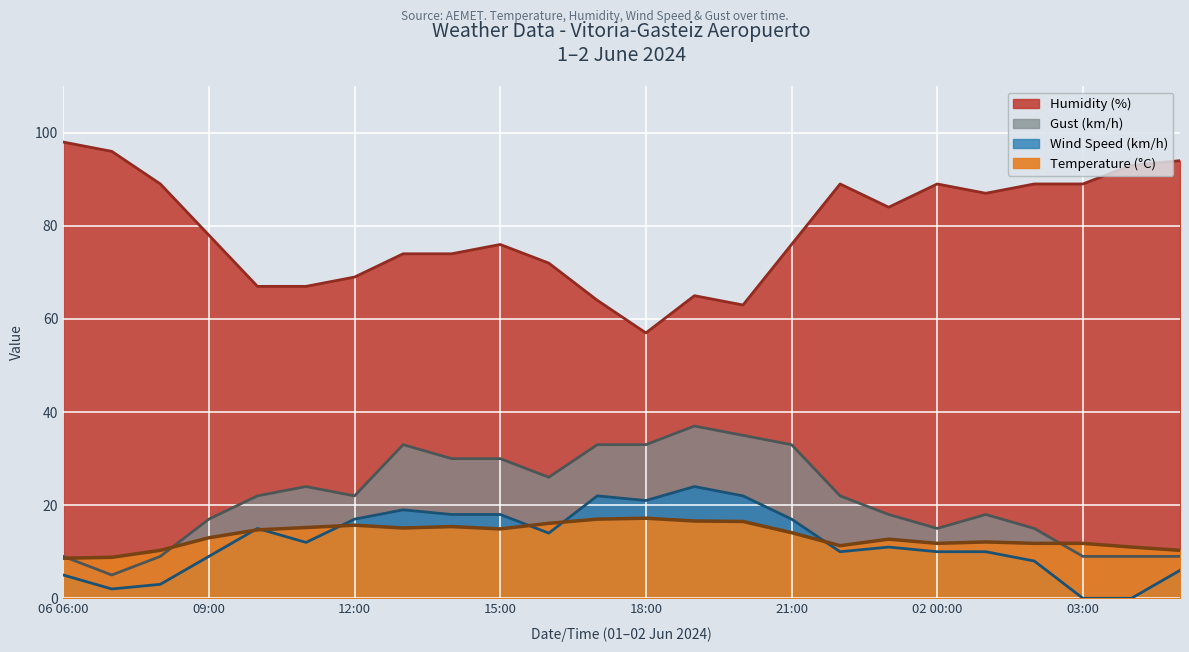

Which series has the largest total across all categories?

Humidity (%)